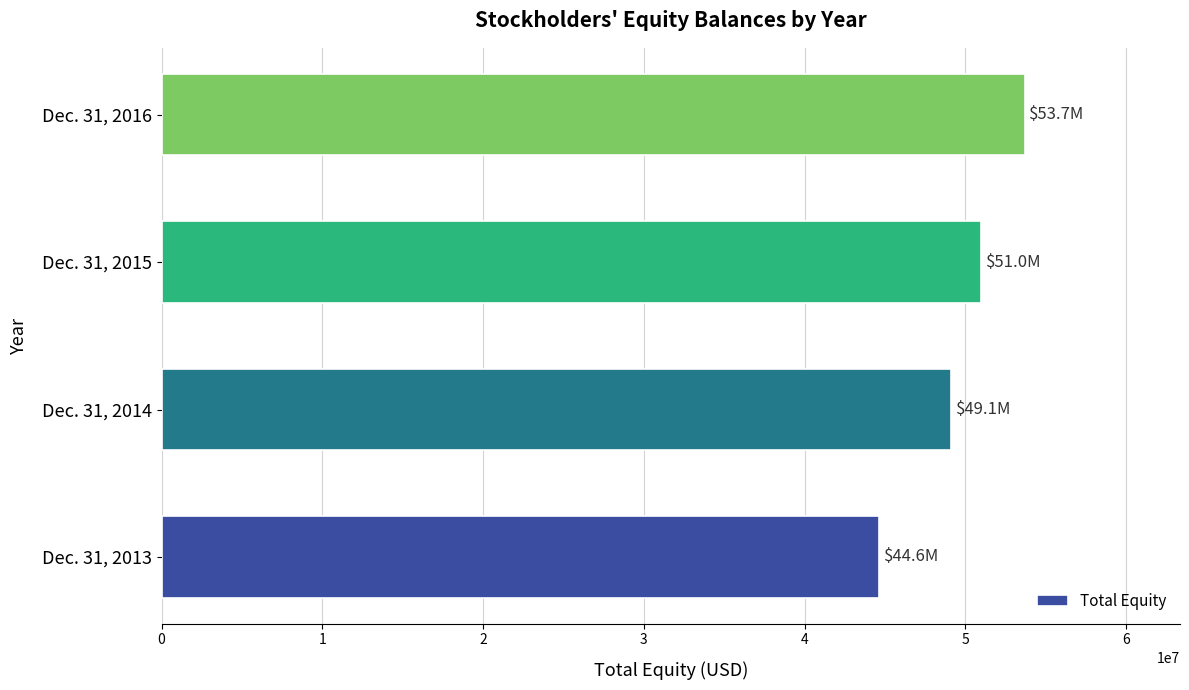

Rank the categories by value from lowest to highest.

Dec. 31, 2013, Dec. 31, 2014, Dec. 31, 2015, Dec. 31, 2016